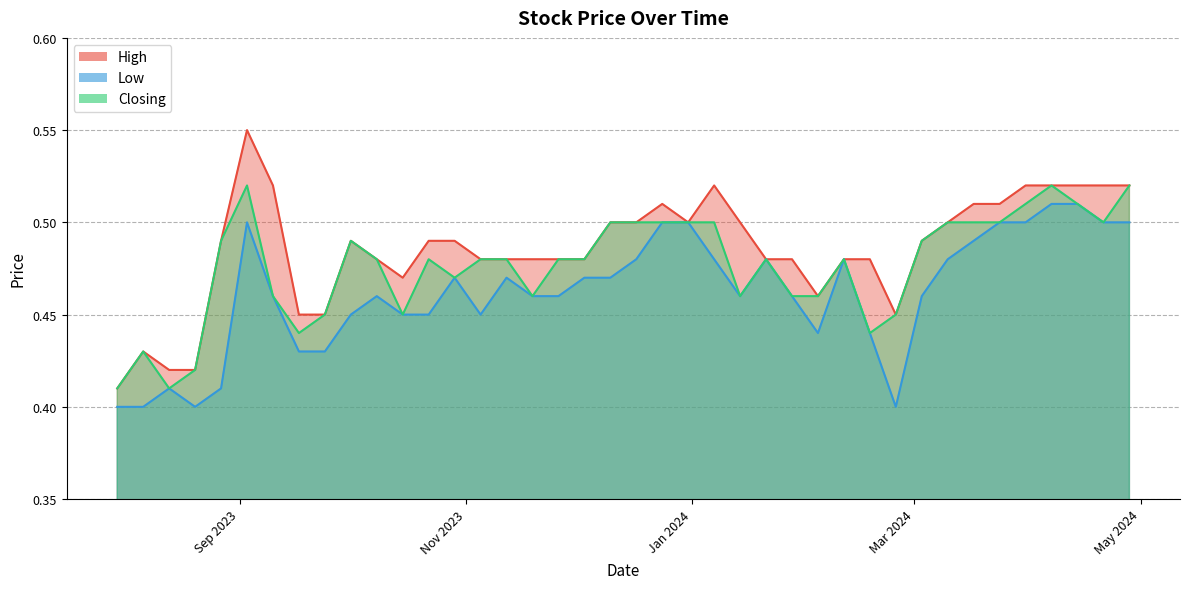

What is the average value of the High series?

0.5